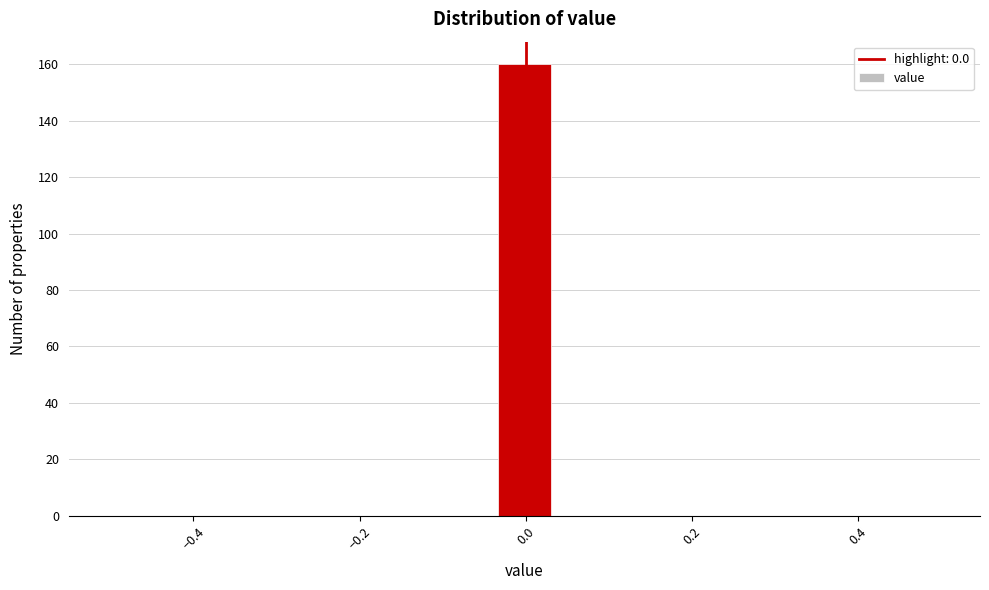

Around what value on the x-axis is the tallest bar? Give the approximate position of its centre, as read against the axis.

0.00